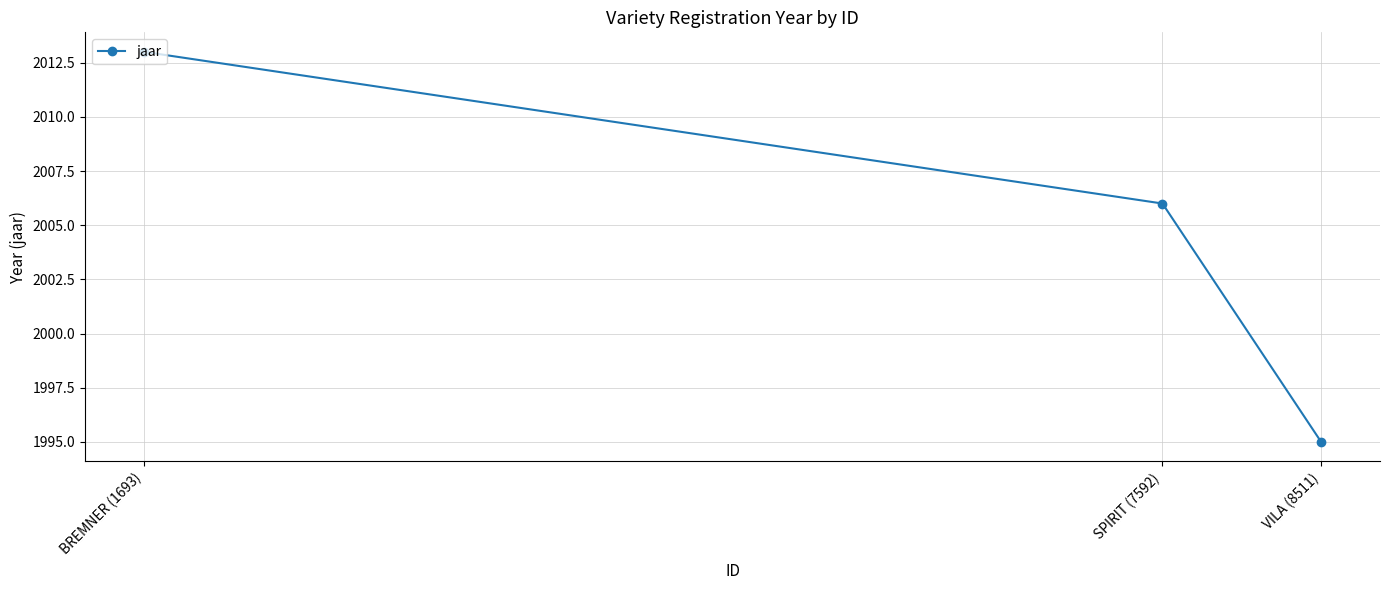

List the labels in order of value, smallest first.

VILA (8511), SPIRIT (7592), BREMNER (1693)